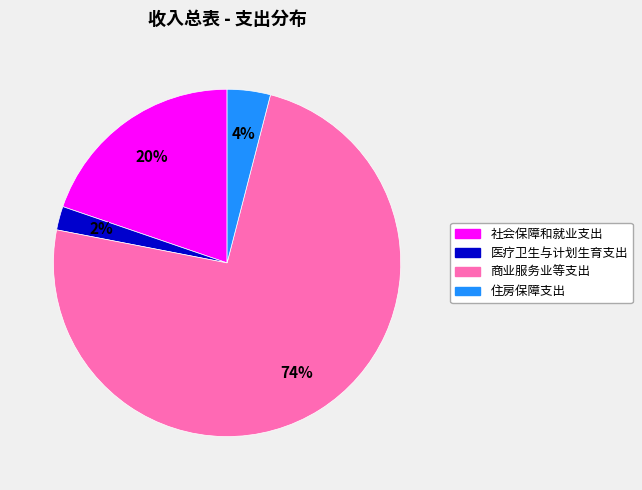

To the nearest percent, what percentage of the pie is 社会保障和就业支出?

20%